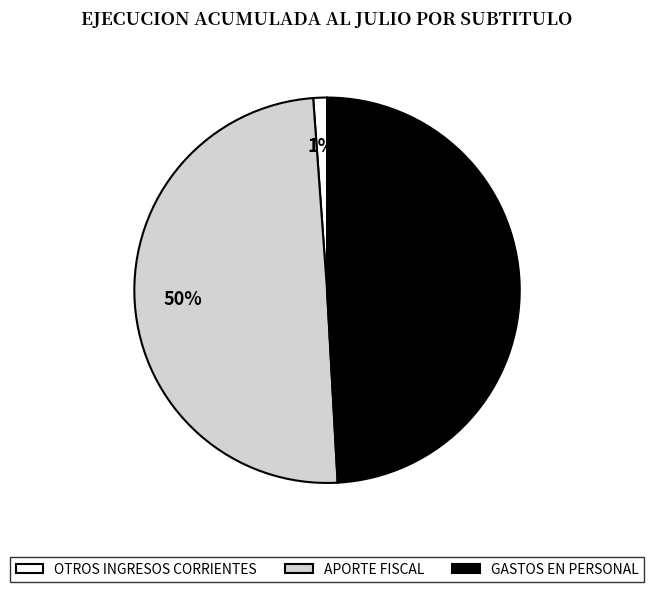

To the nearest percent, what is the combined percentage of OTROS INGRESOS CORRIENTES and GASTOS EN PERSONAL?

50%